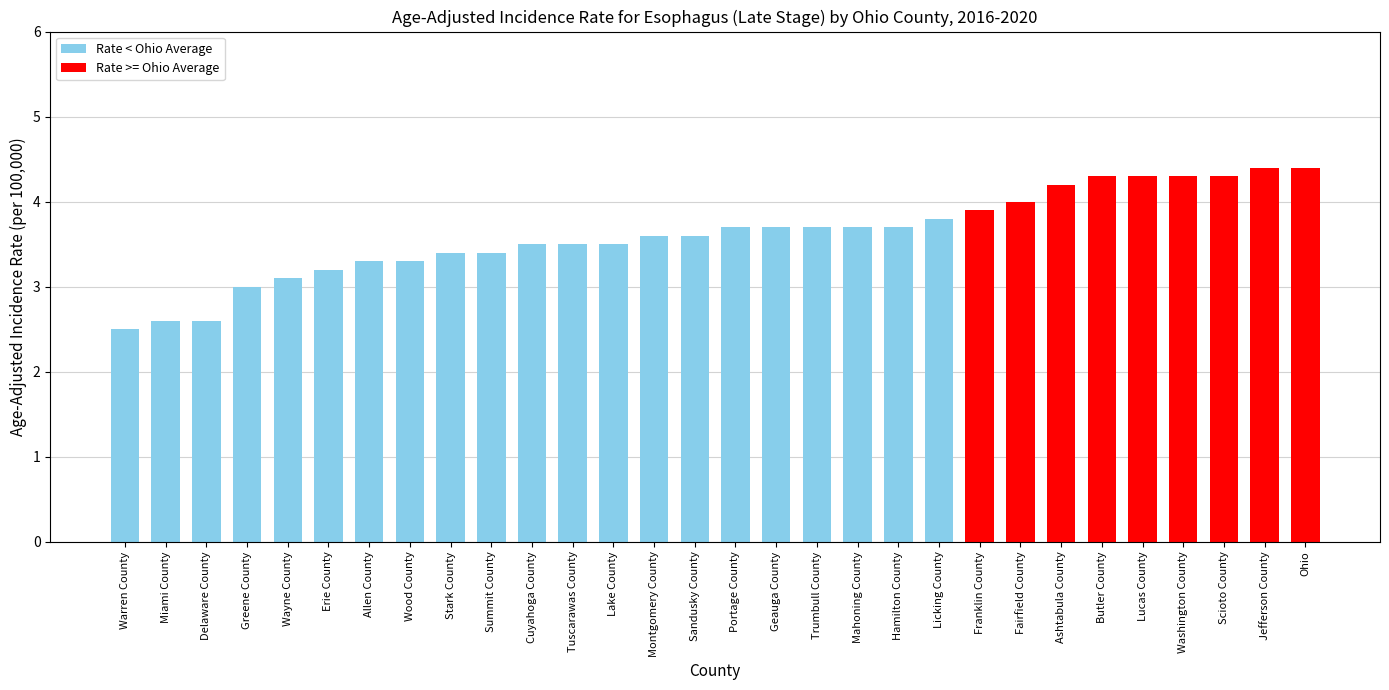

What position from the left is Stark County?

9